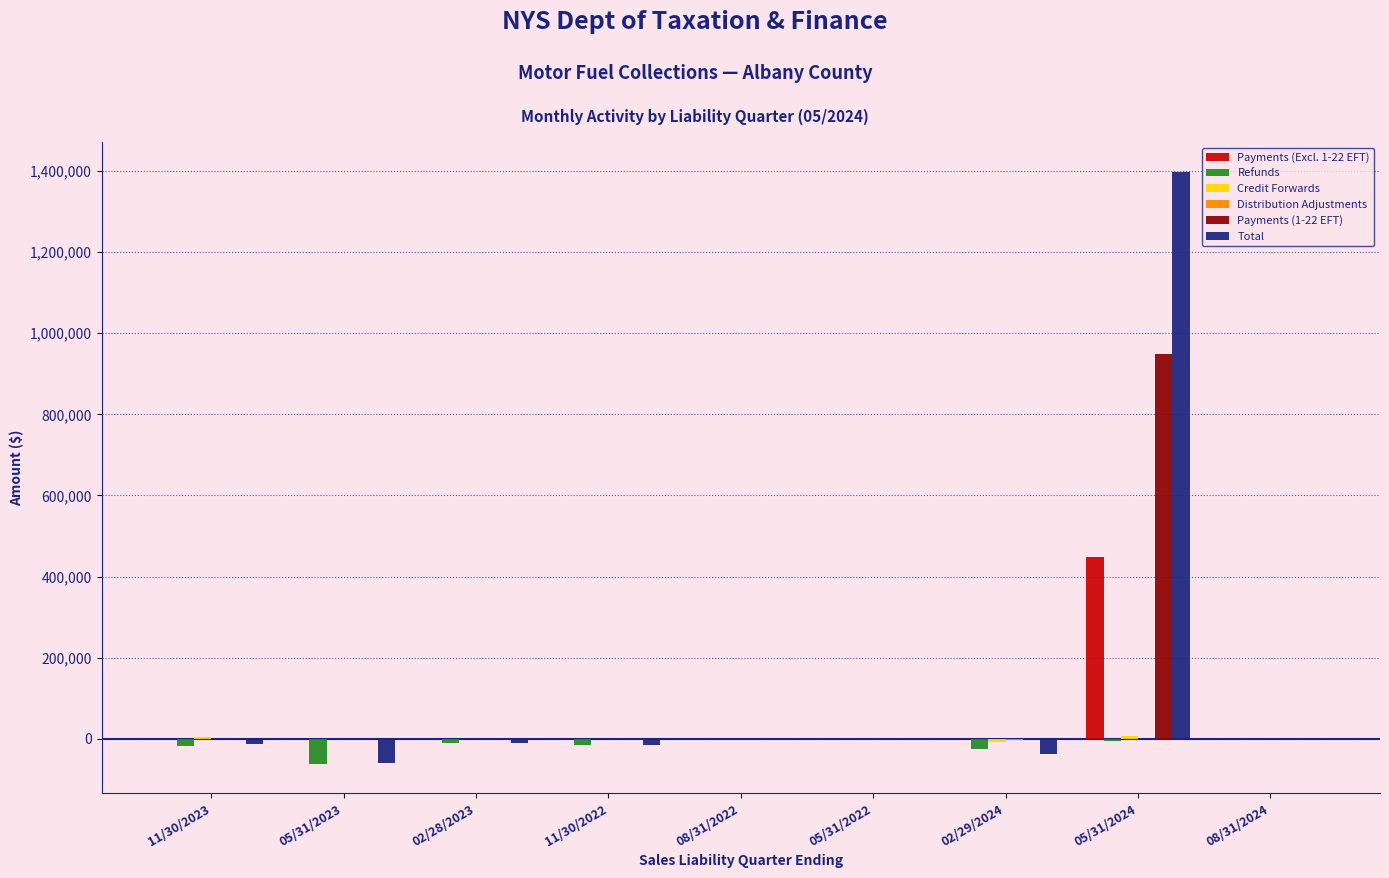

What is the greatest value displayed?

1398305.8